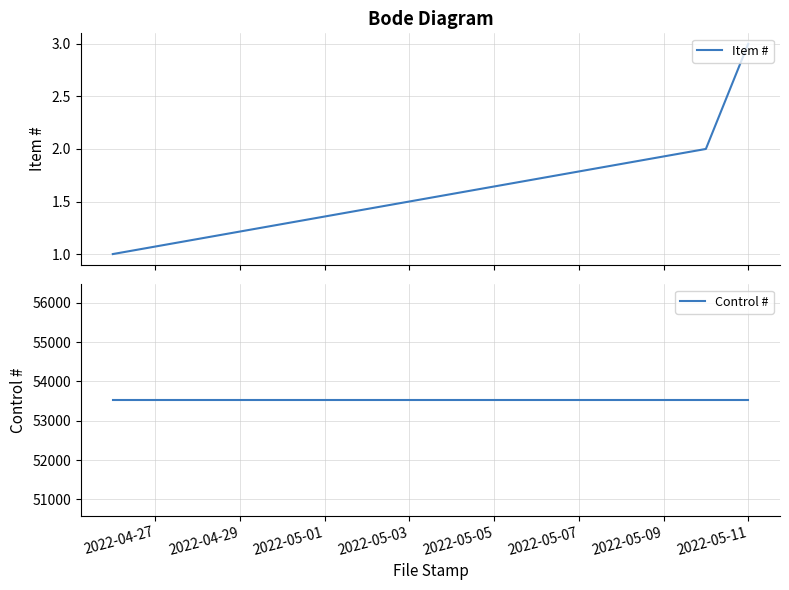

What is the maximum value for Item #?

3